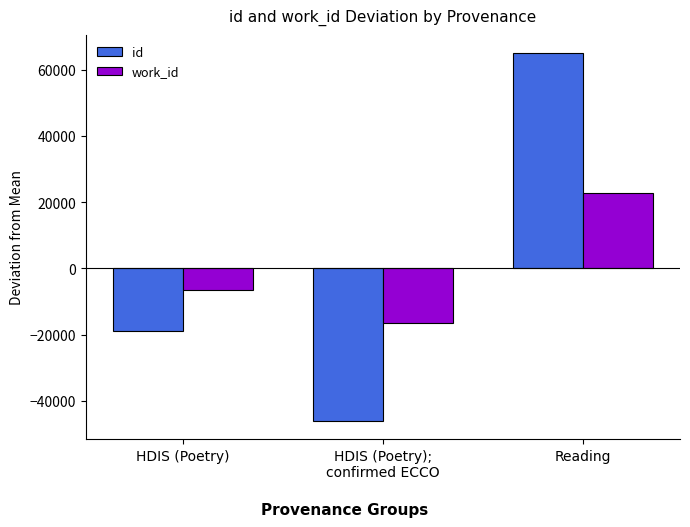

Which series changed the most between HDIS (Poetry);
confirmed ECCO and Reading?

id